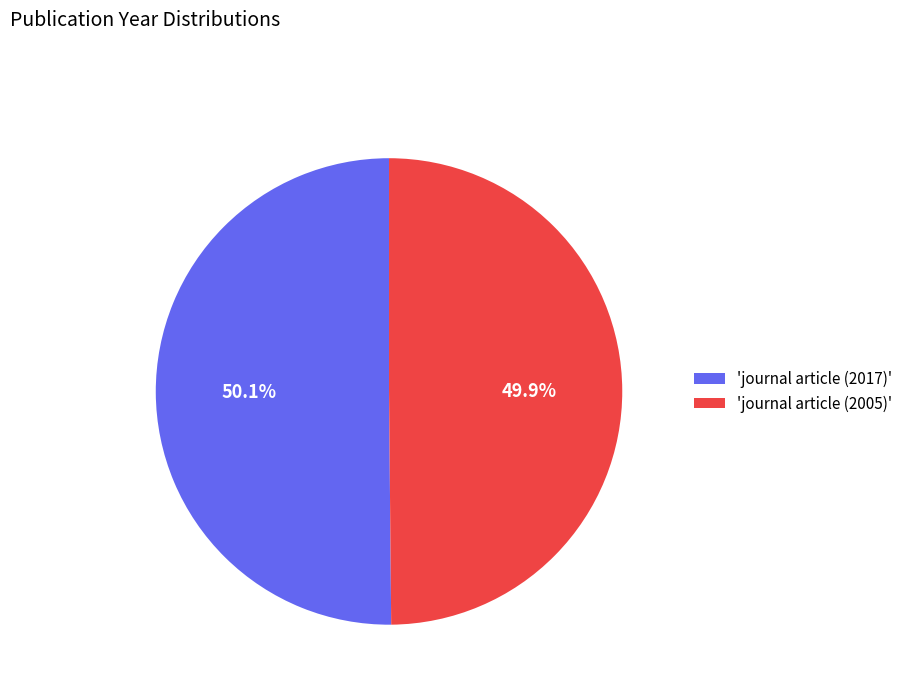

What percentage do 'journal article (2005)' and 'journal article (2017)' together represent?

100.0%